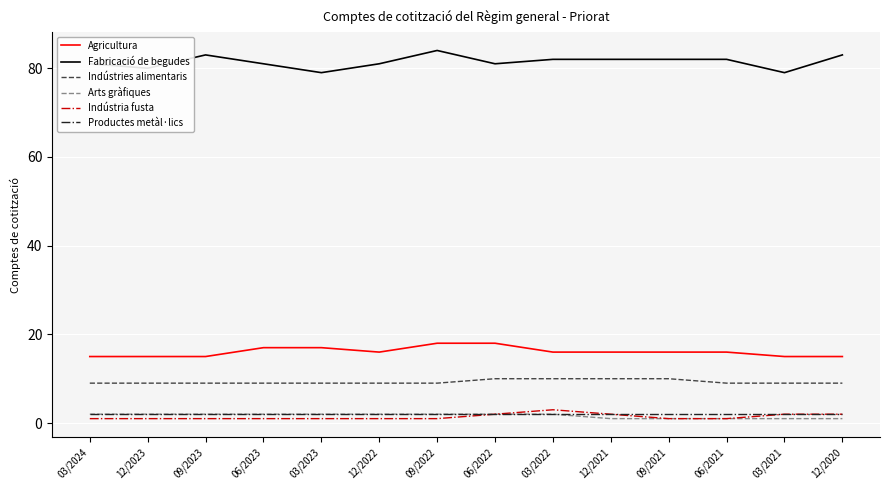

At which category does Fabricació de begudes reach its first local peak?

09/2023